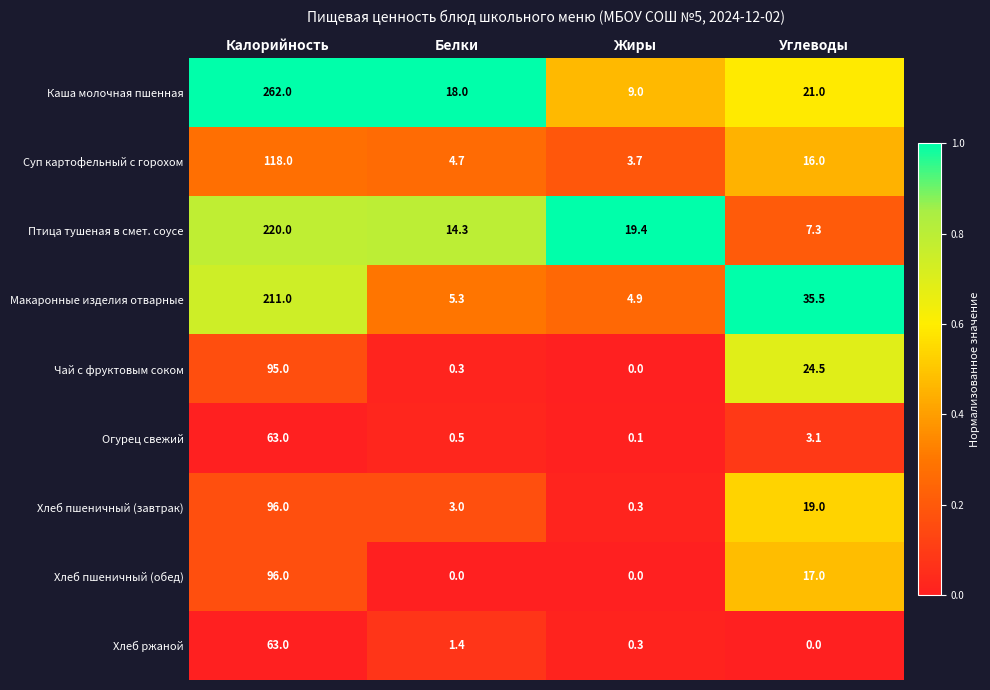

What is the difference between the highest and lowest values at Белки?

18.0